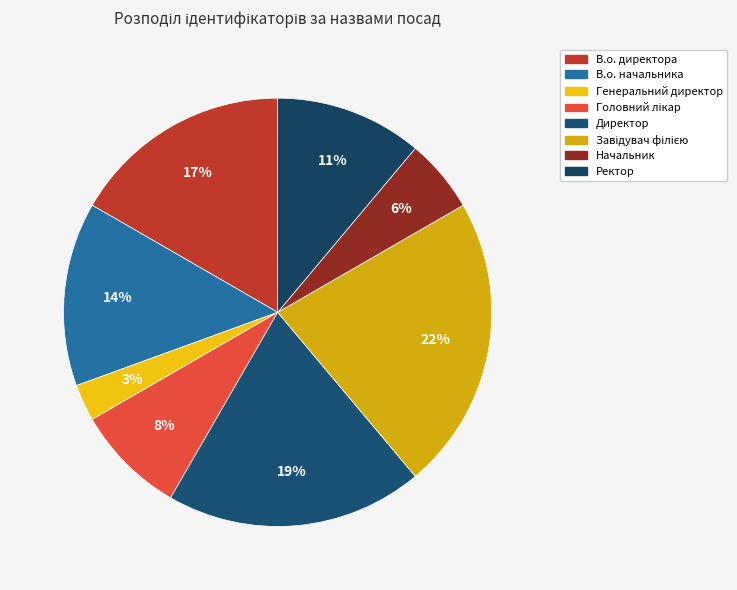

What percentage do Генеральний директор and В.о. директора together represent?

19.4%